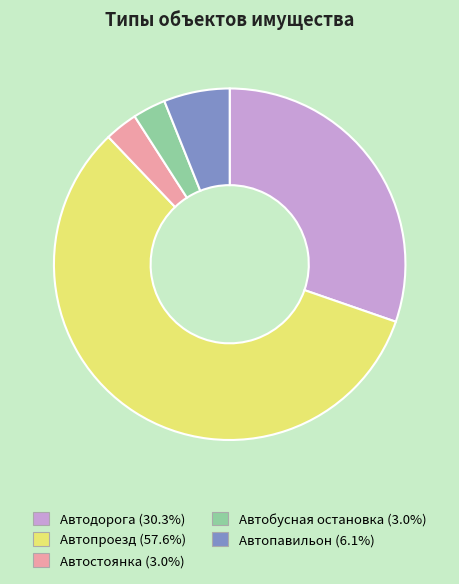

Do Автодорога and Автопавильон together represent more than half of the pie?

No